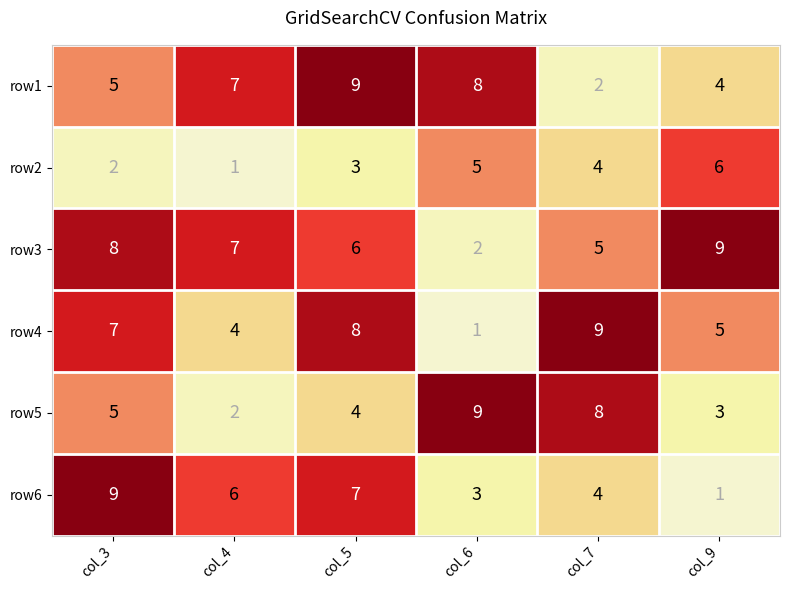

Which series changed the most between col_4 and col_5?

row4